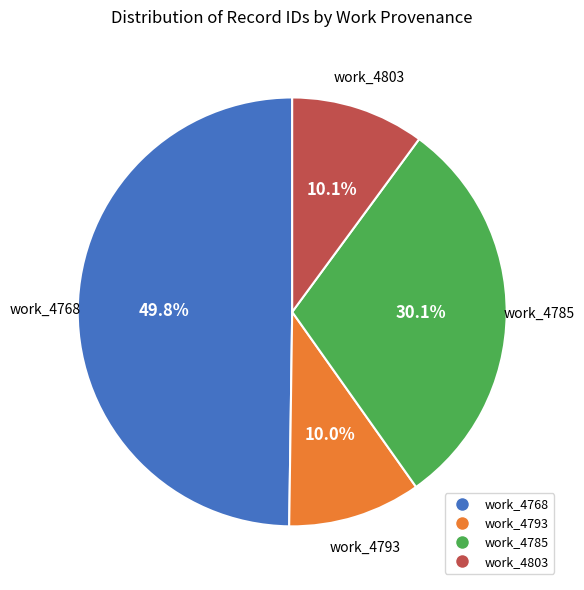

How many slices are in this pie chart?

4